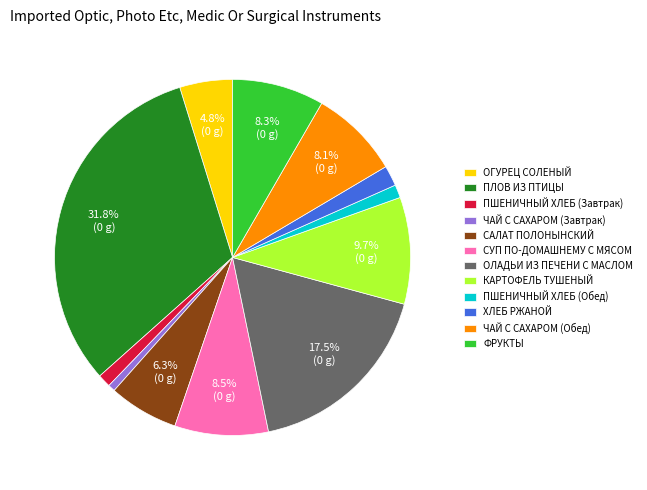

How much of the chart is everything except ОЛАДЬИ ИЗ ПЕЧЕНИ С МАСЛОМ?

82.5%